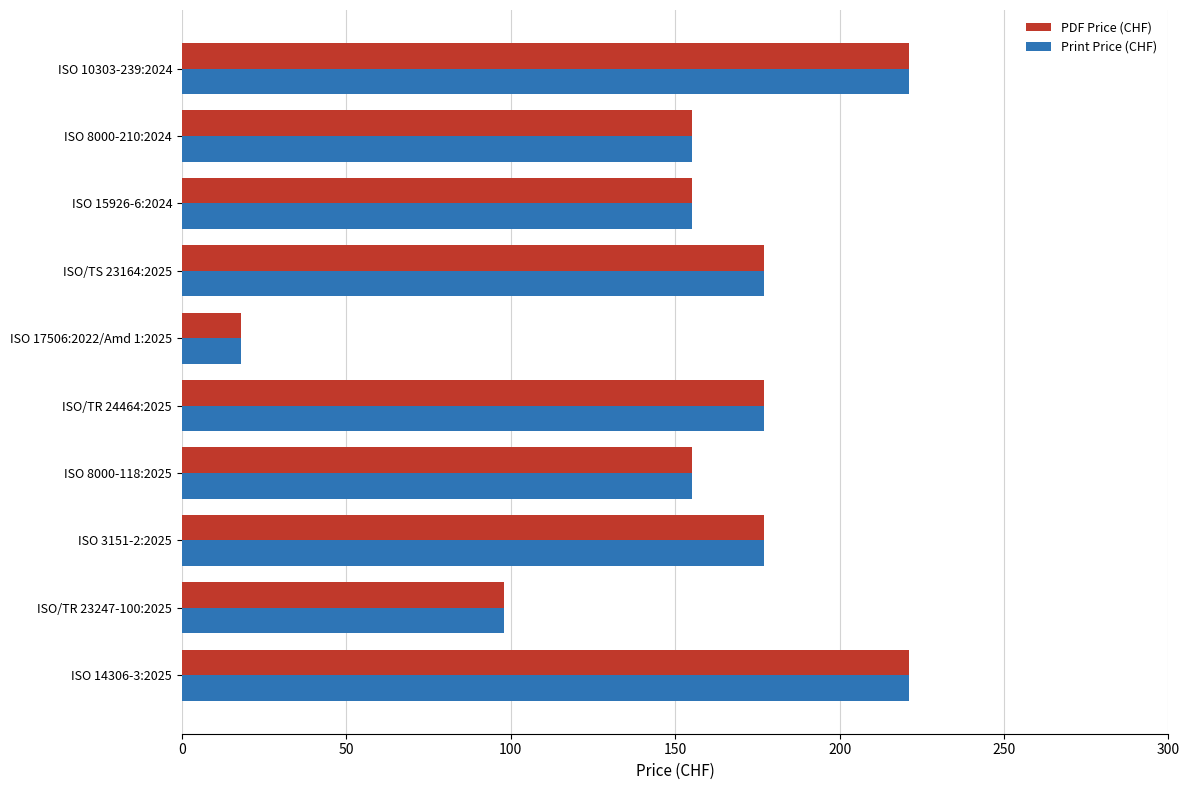

Is the value of PDF Price (CHF) at ISO 14306-3:2025 greater than the value of Print Price (CHF) at ISO 17506:2022/Amd 1:2025?

Yes